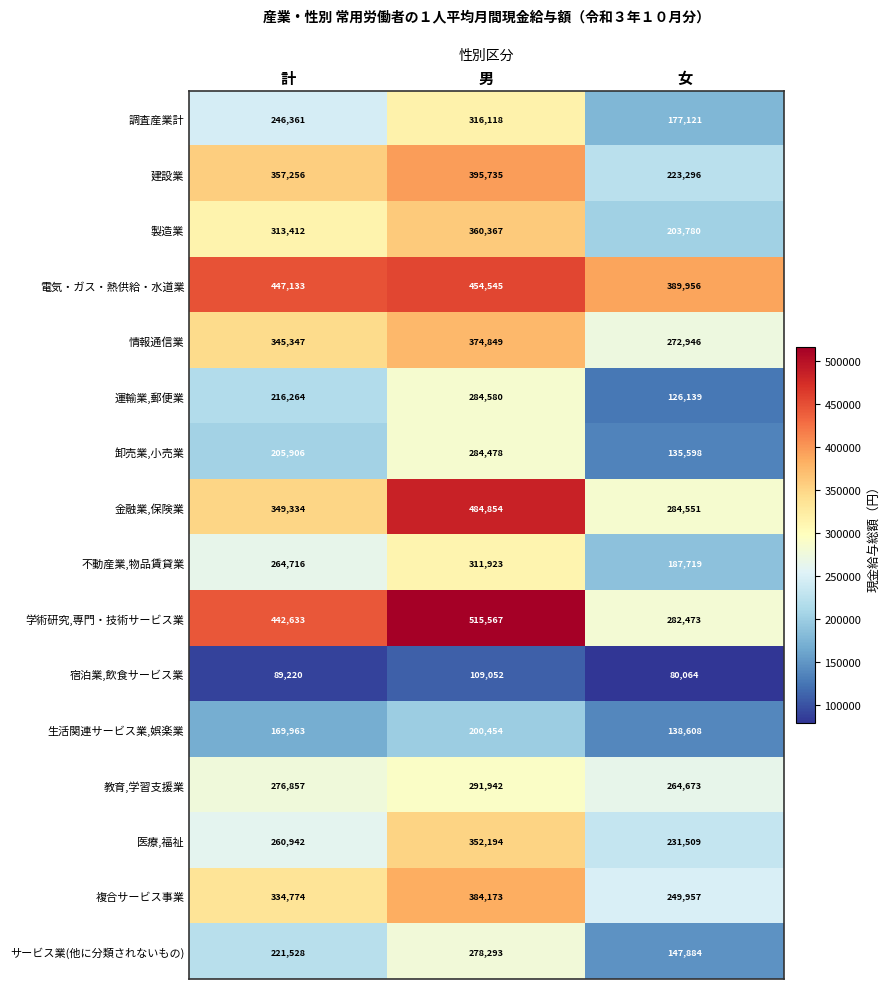

How many series are shown in this chart?

16